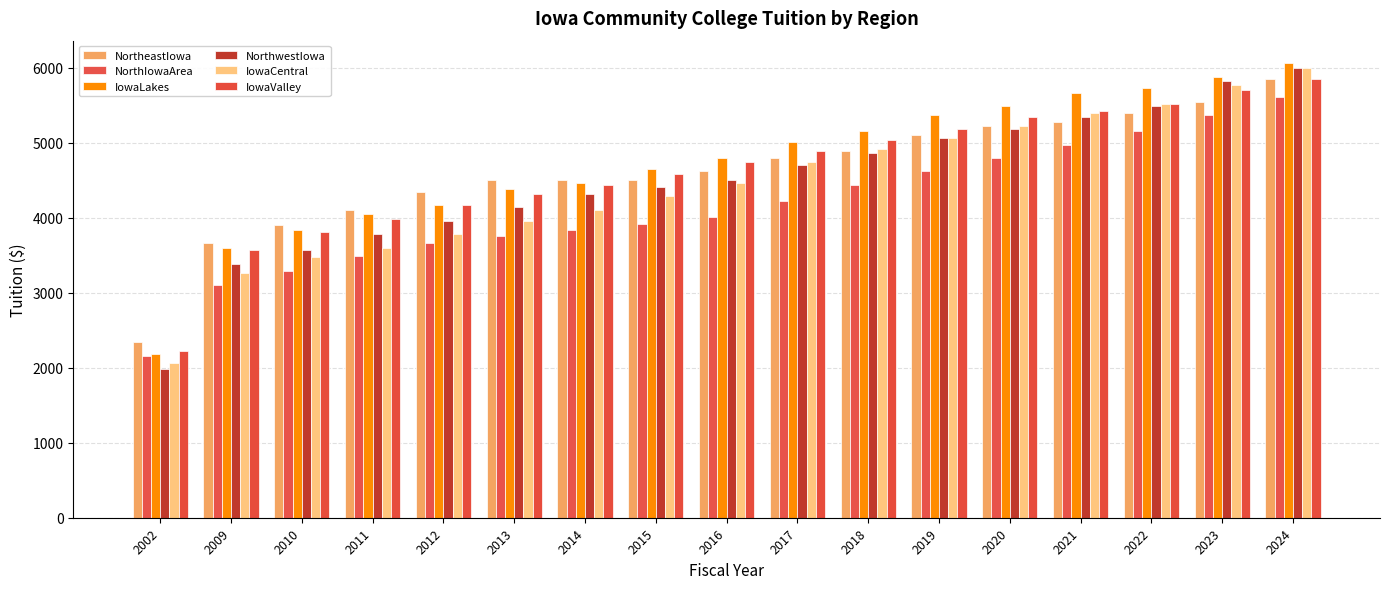

At which label does IowaLakes reach its minimum?

2002